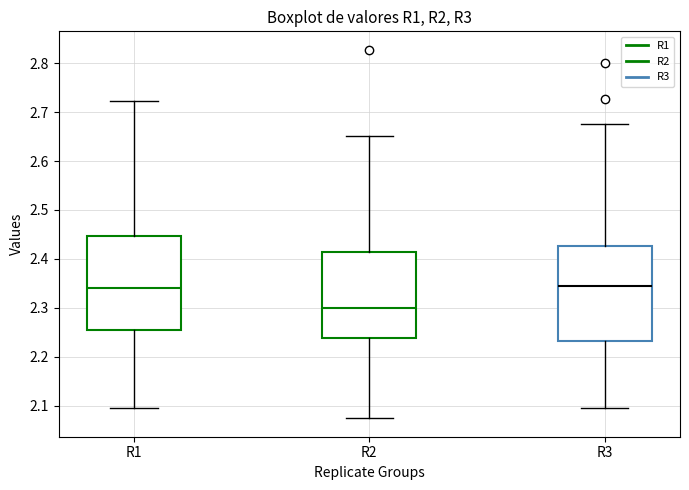

Reading left to right, transcribe this box plot: for each box, give where its median line is, the range the box spans, and where its two whiskers end, as read against the y-axis. The values are not printed on the chart, so give them approximately, as read against the axis.

R1: median 2.34, box 2.25 to 2.45, whiskers 2.09 to 2.72
R2: median 2.30, box 2.24 to 2.41, whiskers 2.07 to 2.65
R3: median 2.35, box 2.23 to 2.43, whiskers 2.10 to 2.68